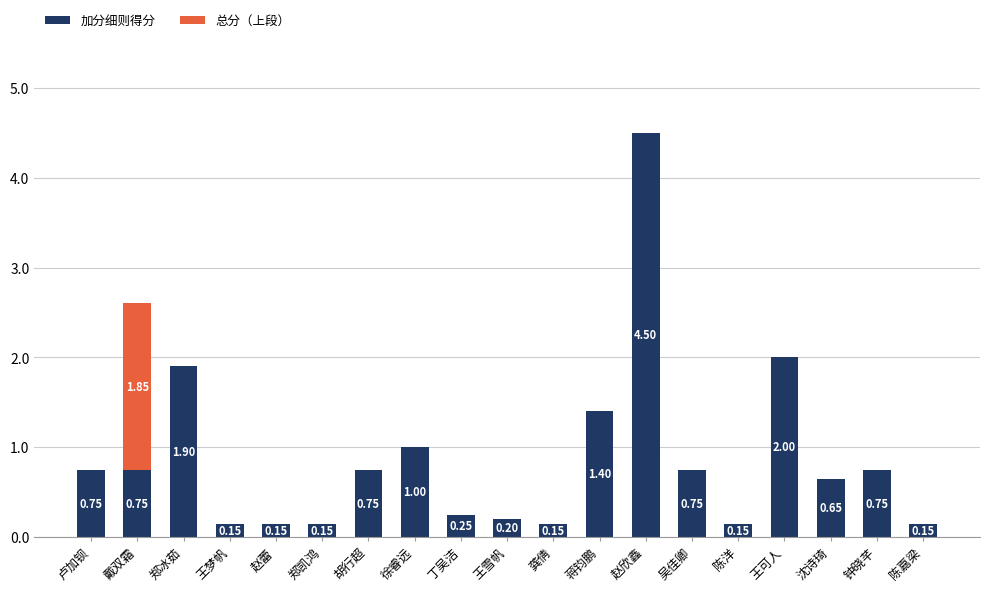

What is the sum of all 加分细则得分 values?

16.6